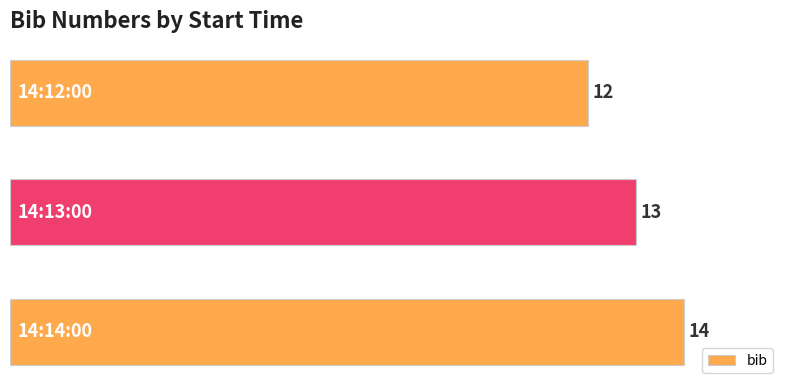

How many values are between 12 and 14?

3